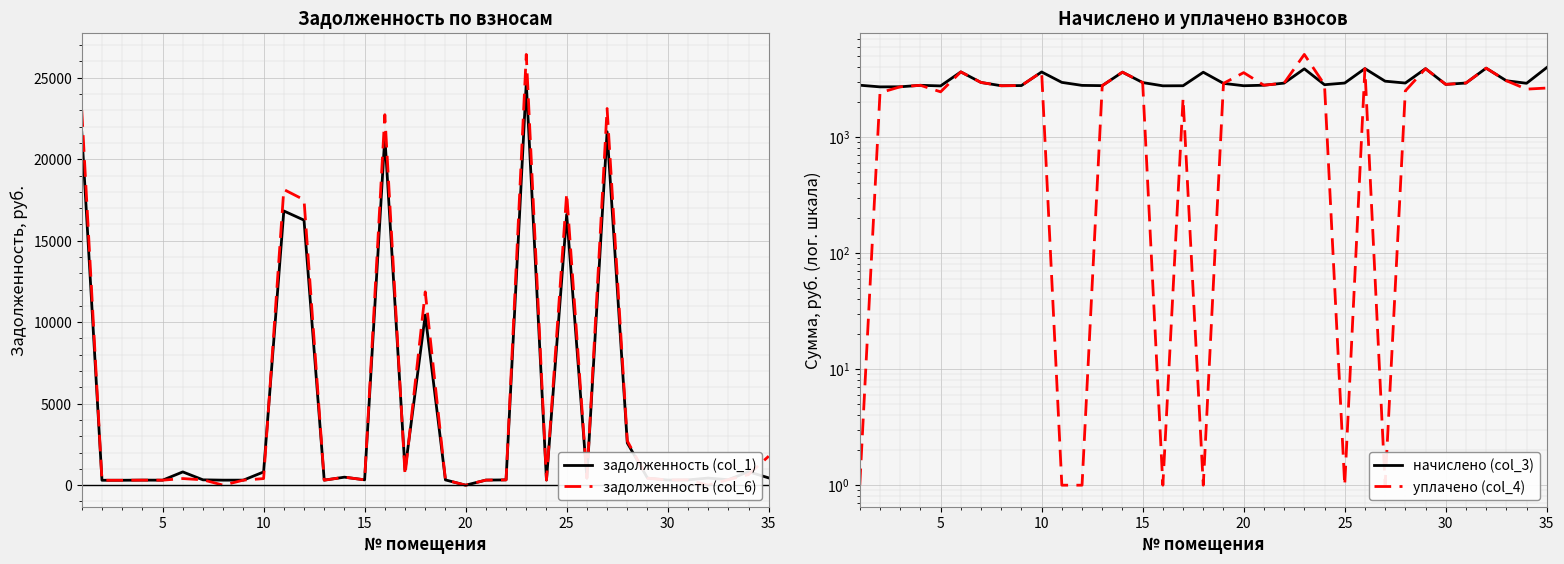

How many lines are shown in the chart?

4